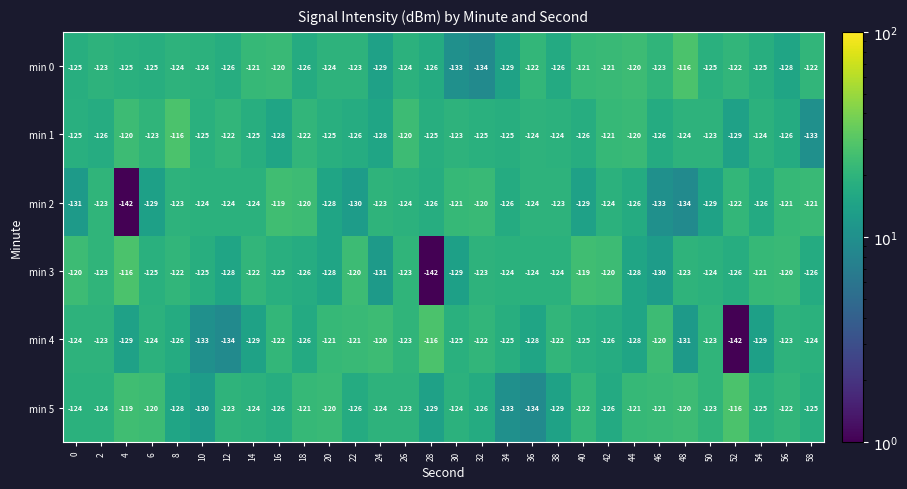

At which label is min 5 closest to -125?

54